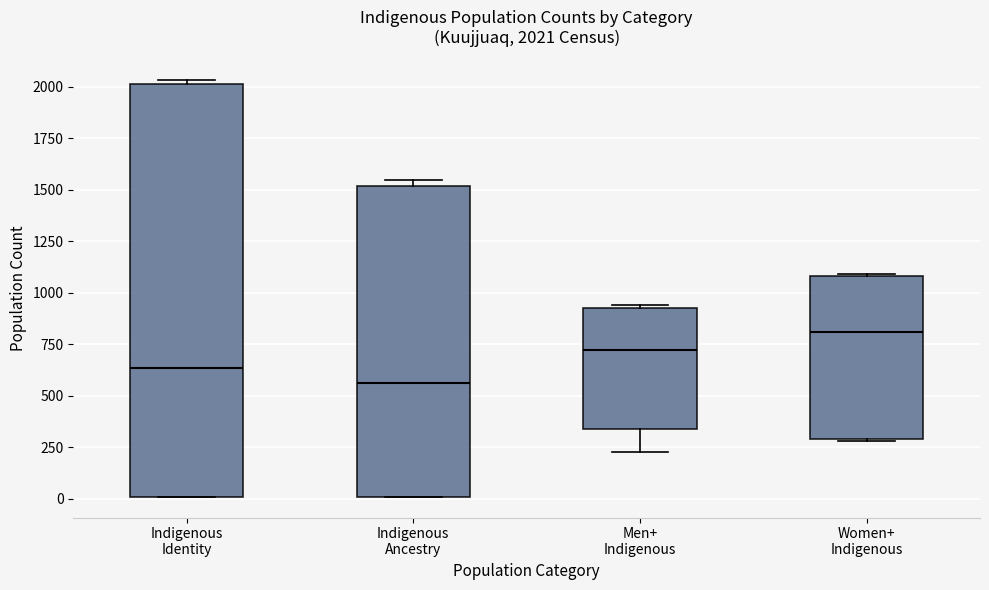

Which box is the tallest, from its lower edge to its upper edge?

Indigenous Identity